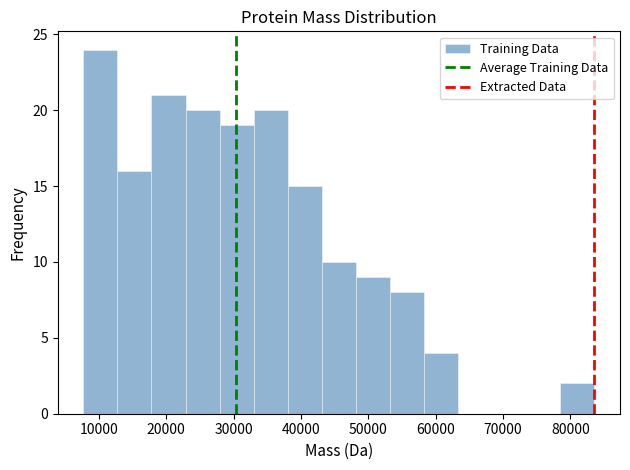

Reading left to right, list every bar in this chart as the range it spans on the x-axis followed by its height. Neither the bar edges nor the heights are printed on the chart, so give them approximately, as read against the axes.

8000 to 13000: 24
13000 to 18000: 16
18000 to 23000: 21
23000 to 28000: 20
28000 to 33000: 19
33000 to 38000: 20
38000 to 43000: 15
43000 to 48000: 10
48000 to 53000: 9
53000 to 58000: 8
58000 to 63000: 4
63000 to 68000: 0
68000 to 73000: 0
73000 to 79000: 0
79000 to 84000: 2